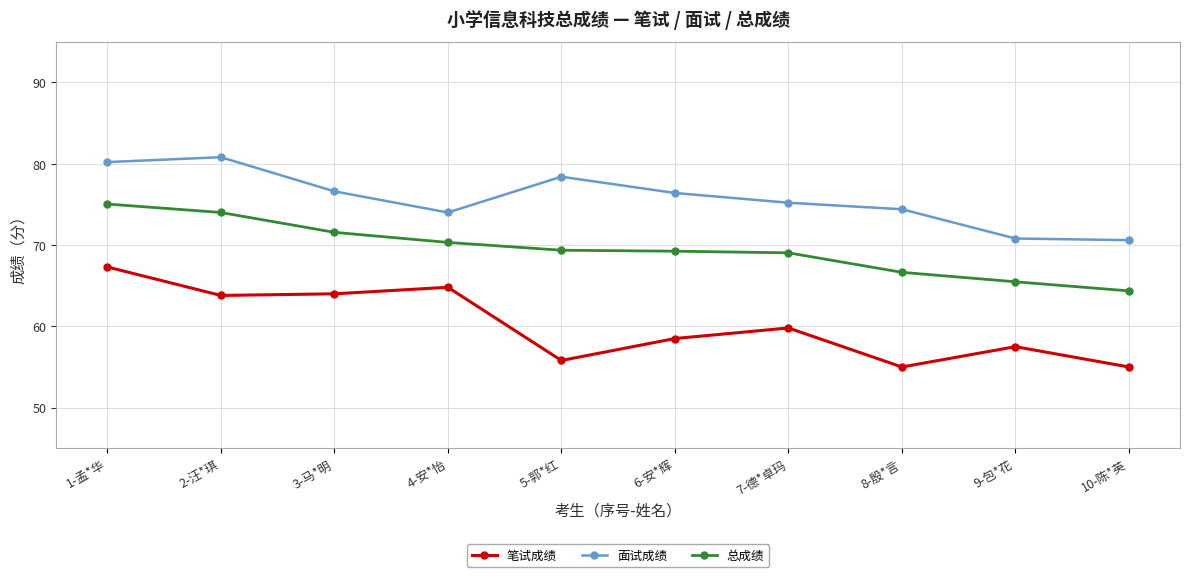

Which series has the largest total across all categories?

面试成绩